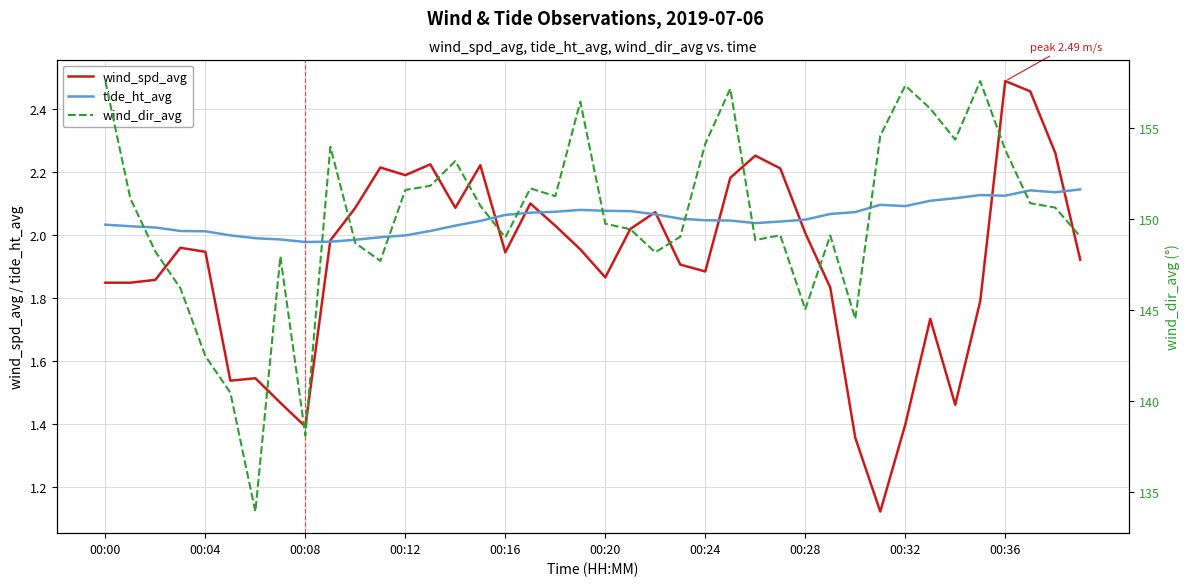

What position from the right is 34?

6